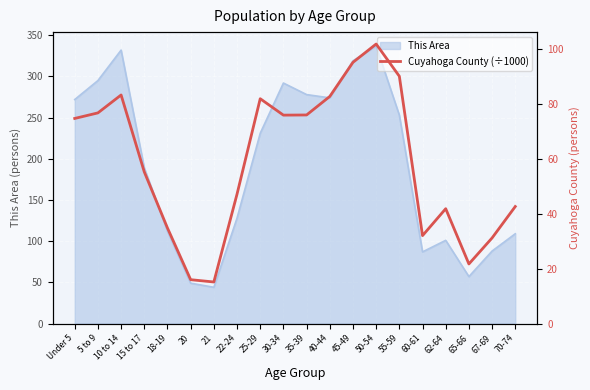

How many lines are shown in the chart?

1